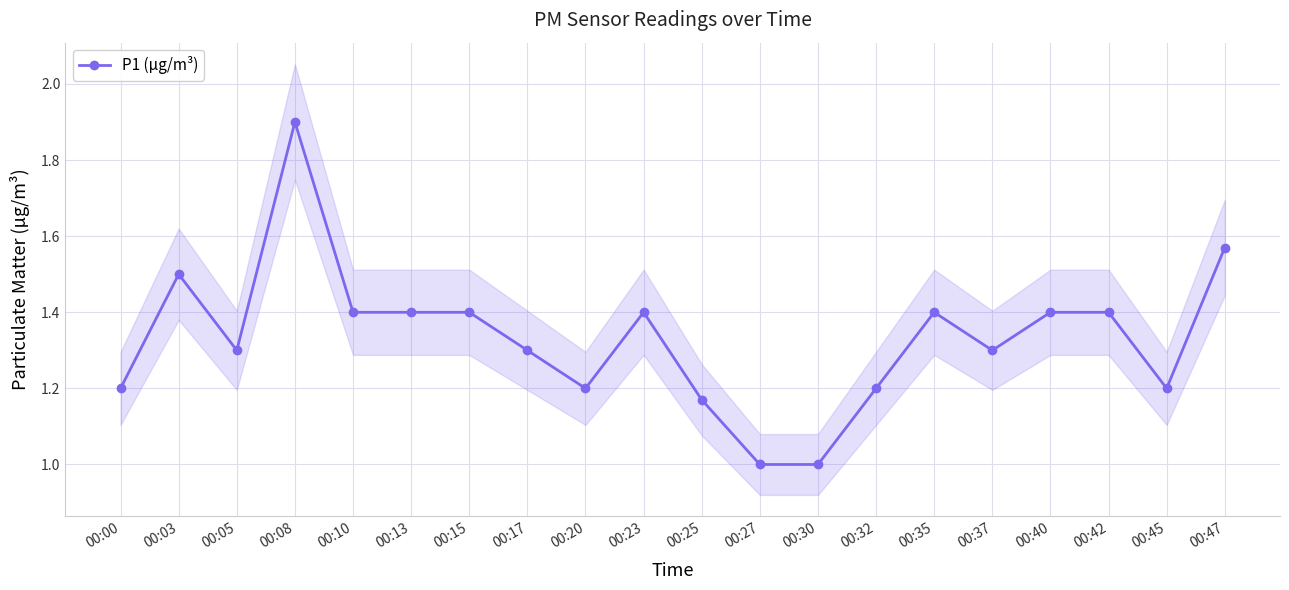

List the labels in order of value, largest first.

00:08, 00:47, 00:03, 00:10, 00:13, 00:15, 00:23, 00:35, 00:40, 00:42, 00:05, 00:17, 00:37, 00:00, 00:20, 00:32, 00:45, 00:25, 00:27, 00:30